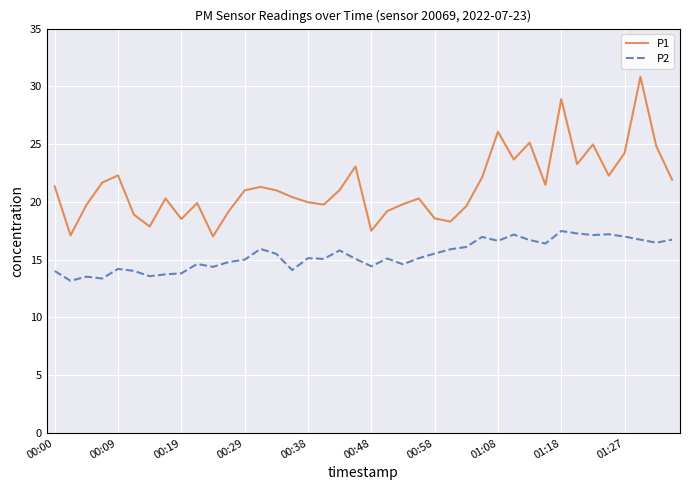

What is the smallest value displayed?

13.2